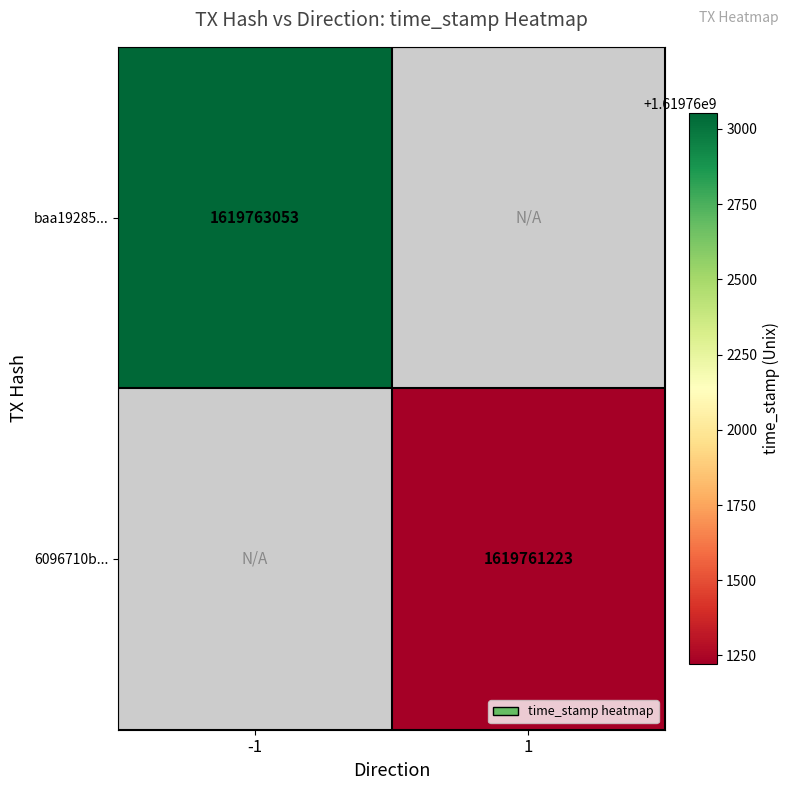

Is the value of 6096710b... at 1 greater than the value of baa19285... at -1?

No